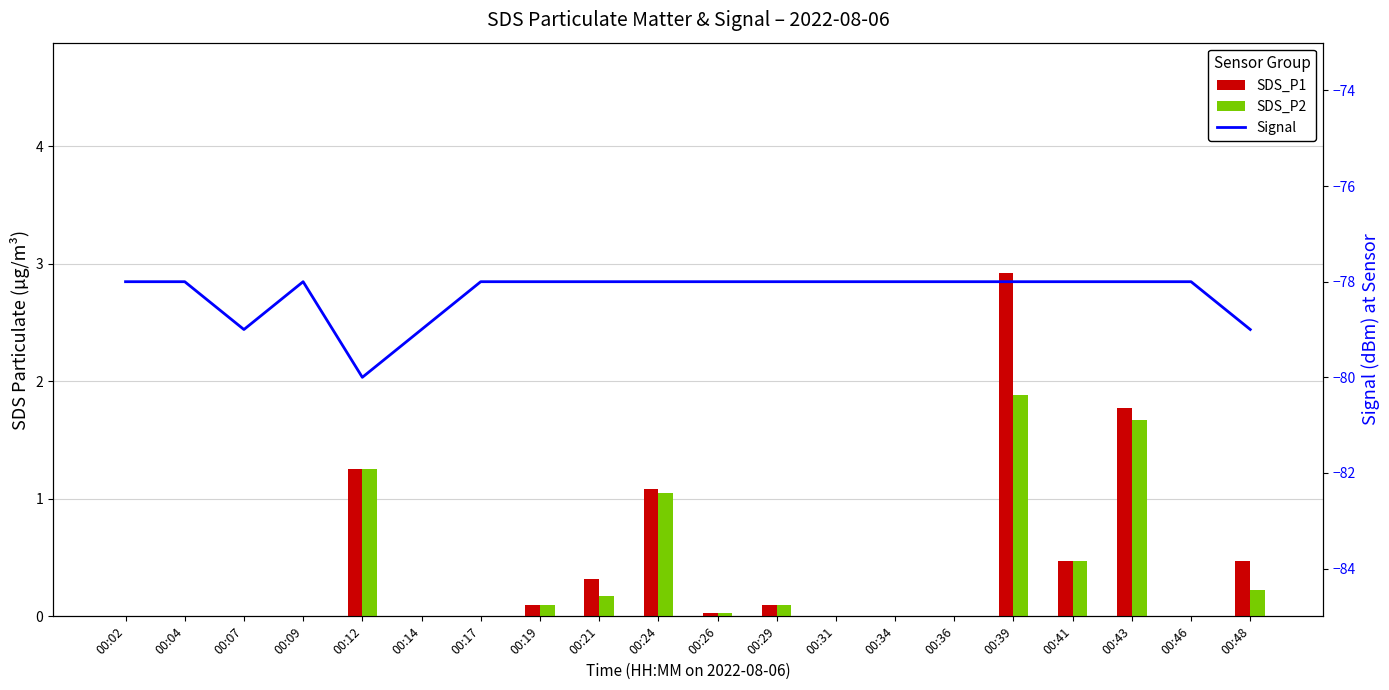

What is the difference between the maximum and minimum values in the Signal series?

2.0